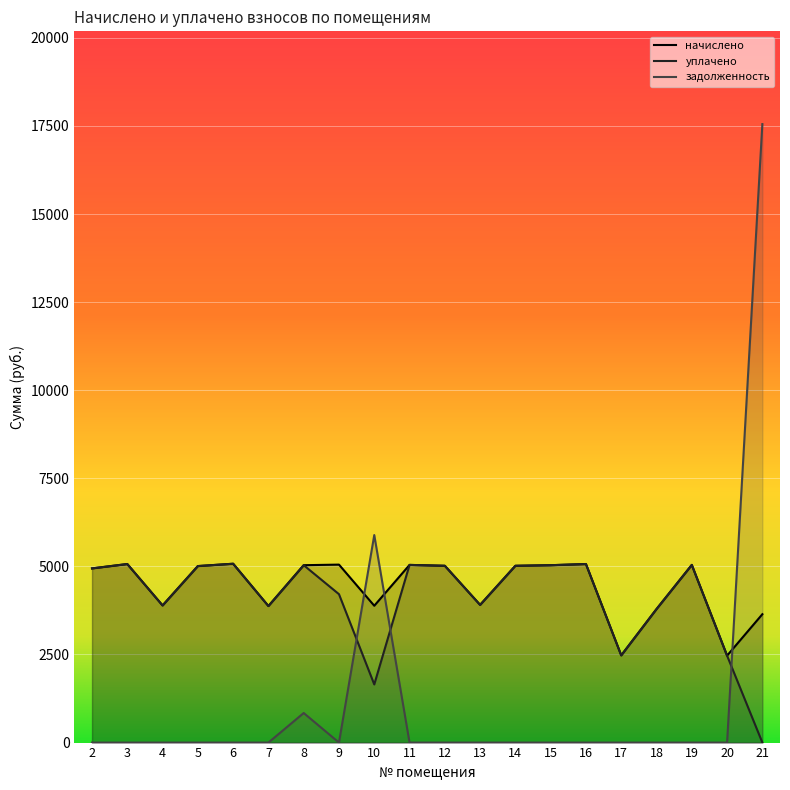

Which has a higher value, 3 or 10?

3